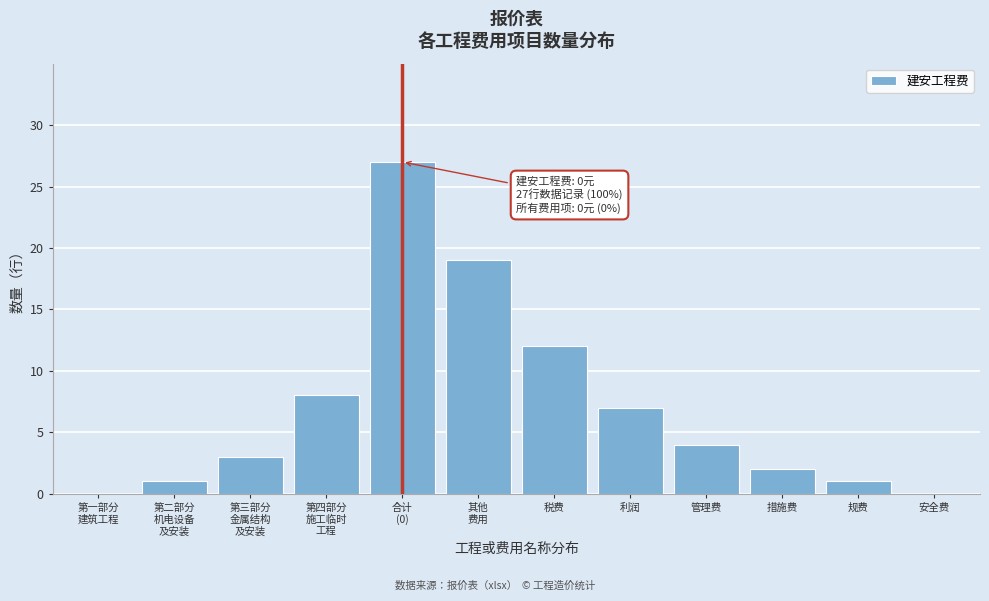

What is the ratio of the value at 管理费 to the value at 税费?

0.3